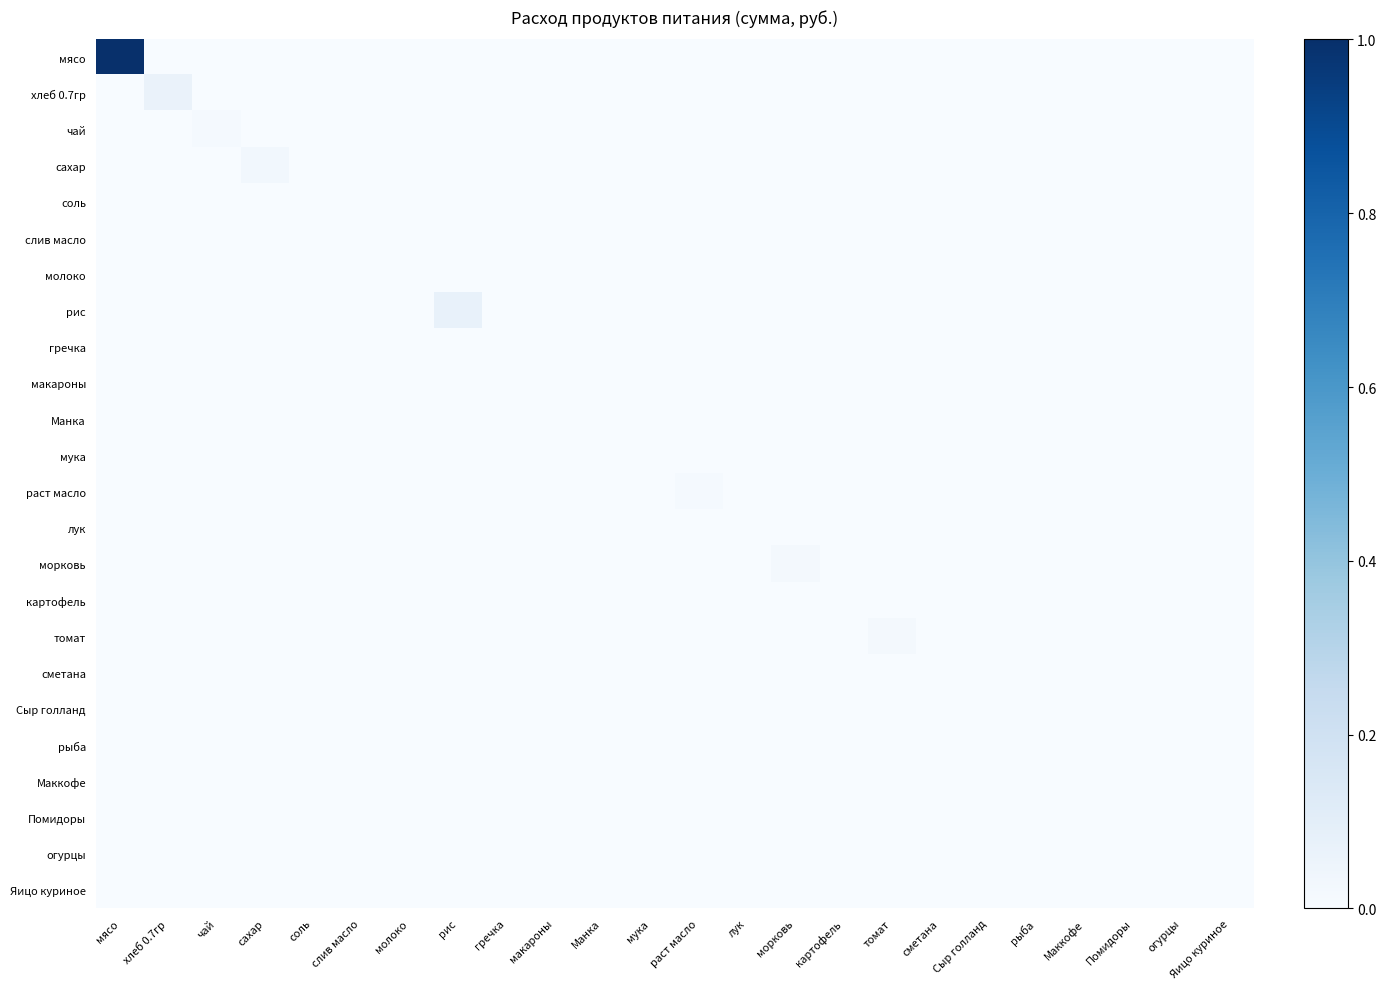

Reading right to left, list all the values displayed in this chart.

мясо: Яицо куриное=0.0	огурцы=0.0	Помидоры=0.0	Маккофе=0.0	рыба=0.0	Сыр голланд=0.0	сметана=0.0	томат=0.0	картофель=0.0	морковь=0.0	лук=0.0	раст масло=0.0	мука=0.0	Манка=0.0	макароны=0.0	гречка=0.0	рис=0.0	молоко=0.0	слив масло=0.0	соль=0.0	сахар=0.0	чай=0.0	хлеб 0.7гр=0.0	мясо=1.0
хлеб 0.7гр: Яицо куриное=0.0	огурцы=0.0	Помидоры=0.0	Маккофе=0.0	рыба=0.0	Сыр голланд=0.0	сметана=0.0	томат=0.0	картофель=0.0	морковь=0.0	лук=0.0	раст масло=0.0	мука=0.0	Манка=0.0	макароны=0.0	гречка=0.0	рис=0.0	молоко=0.0	слив масло=0.0	соль=0.0	сахар=0.0	чай=0.0	хлеб 0.7гр=0.1	мясо=0.0
чай: Яицо куриное=0.0	огурцы=0.0	Помидоры=0.0	Маккофе=0.0	рыба=0.0	Сыр голланд=0.0	сметана=0.0	томат=0.0	картофель=0.0	морковь=0.0	лук=0.0	раст масло=0.0	мука=0.0	Манка=0.0	макароны=0.0	гречка=0.0	рис=0.0	молоко=0.0	слив масло=0.0	соль=0.0	сахар=0.0	чай=0.0	хлеб 0.7гр=0.0	мясо=0.0
сахар: Яицо куриное=0.0	огурцы=0.0	Помидоры=0.0	Маккофе=0.0	рыба=0.0	Сыр голланд=0.0	сметана=0.0	томат=0.0	картофель=0.0	морковь=0.0	лук=0.0	раст масло=0.0	мука=0.0	Манка=0.0	макароны=0.0	гречка=0.0	рис=0.0	молоко=0.0	слив масло=0.0	соль=0.0	сахар=0.0	чай=0.0	хлеб 0.7гр=0.0	мясо=0.0
соль: Яицо куриное=0.0	огурцы=0.0	Помидоры=0.0	Маккофе=0.0	рыба=0.0	Сыр голланд=0.0	сметана=0.0	томат=0.0	картофель=0.0	морковь=0.0	лук=0.0	раст масло=0.0	мука=0.0	Манка=0.0	макароны=0.0	гречка=0.0	рис=0.0	молоко=0.0	слив масло=0.0	соль=0.0	сахар=0.0	чай=0.0	хлеб 0.7гр=0.0	мясо=0.0
слив масло: Яицо куриное=0.0	огурцы=0.0	Помидоры=0.0	Маккофе=0.0	рыба=0.0	Сыр голланд=0.0	сметана=0.0	томат=0.0	картофель=0.0	морковь=0.0	лук=0.0	раст масло=0.0	мука=0.0	Манка=0.0	макароны=0.0	гречка=0.0	рис=0.0	молоко=0.0	слив масло=0.0	соль=0.0	сахар=0.0	чай=0.0	хлеб 0.7гр=0.0	мясо=0.0
молоко: Яицо куриное=0.0	огурцы=0.0	Помидоры=0.0	Маккофе=0.0	рыба=0.0	Сыр голланд=0.0	сметана=0.0	томат=0.0	картофель=0.0	морковь=0.0	лук=0.0	раст масло=0.0	мука=0.0	Манка=0.0	макароны=0.0	гречка=0.0	рис=0.0	молоко=0.0	слив масло=0.0	соль=0.0	сахар=0.0	чай=0.0	хлеб 0.7гр=0.0	мясо=0.0
рис: Яицо куриное=0.0	огурцы=0.0	Помидоры=0.0	Маккофе=0.0	рыба=0.0	Сыр голланд=0.0	сметана=0.0	томат=0.0	картофель=0.0	морковь=0.0	лук=0.0	раст масло=0.0	мука=0.0	Манка=0.0	макароны=0.0	гречка=0.0	рис=0.1	молоко=0.0	слив масло=0.0	соль=0.0	сахар=0.0	чай=0.0	хлеб 0.7гр=0.0	мясо=0.0
гречка: Яицо куриное=0.0	огурцы=0.0	Помидоры=0.0	Маккофе=0.0	рыба=0.0	Сыр голланд=0.0	сметана=0.0	томат=0.0	картофель=0.0	морковь=0.0	лук=0.0	раст масло=0.0	мука=0.0	Манка=0.0	макароны=0.0	гречка=0.0	рис=0.0	молоко=0.0	слив масло=0.0	соль=0.0	сахар=0.0	чай=0.0	хлеб 0.7гр=0.0	мясо=0.0
макароны: Яицо куриное=0.0	огурцы=0.0	Помидоры=0.0	Маккофе=0.0	рыба=0.0	Сыр голланд=0.0	сметана=0.0	томат=0.0	картофель=0.0	морковь=0.0	лук=0.0	раст масло=0.0	мука=0.0	Манка=0.0	макароны=0.0	гречка=0.0	рис=0.0	молоко=0.0	слив масло=0.0	соль=0.0	сахар=0.0	чай=0.0	хлеб 0.7гр=0.0	мясо=0.0
Манка: Яицо куриное=0.0	огурцы=0.0	Помидоры=0.0	Маккофе=0.0	рыба=0.0	Сыр голланд=0.0	сметана=0.0	томат=0.0	картофель=0.0	морковь=0.0	лук=0.0	раст масло=0.0	мука=0.0	Манка=0.0	макароны=0.0	гречка=0.0	рис=0.0	молоко=0.0	слив масло=0.0	соль=0.0	сахар=0.0	чай=0.0	хлеб 0.7гр=0.0	мясо=0.0
мука: Яицо куриное=0.0	огурцы=0.0	Помидоры=0.0	Маккофе=0.0	рыба=0.0	Сыр голланд=0.0	сметана=0.0	томат=0.0	картофель=0.0	морковь=0.0	лук=0.0	раст масло=0.0	мука=0.0	Манка=0.0	макароны=0.0	гречка=0.0	рис=0.0	молоко=0.0	слив масло=0.0	соль=0.0	сахар=0.0	чай=0.0	хлеб 0.7гр=0.0	мясо=0.0
раст масло: Яицо куриное=0.0	огурцы=0.0	Помидоры=0.0	Маккофе=0.0	рыба=0.0	Сыр голланд=0.0	сметана=0.0	томат=0.0	картофель=0.0	морковь=0.0	лук=0.0	раст масло=0.0	мука=0.0	Манка=0.0	макароны=0.0	гречка=0.0	рис=0.0	молоко=0.0	слив масло=0.0	соль=0.0	сахар=0.0	чай=0.0	хлеб 0.7гр=0.0	мясо=0.0
лук: Яицо куриное=0.0	огурцы=0.0	Помидоры=0.0	Маккофе=0.0	рыба=0.0	Сыр голланд=0.0	сметана=0.0	томат=0.0	картофель=0.0	морковь=0.0	лук=0.0	раст масло=0.0	мука=0.0	Манка=0.0	макароны=0.0	гречка=0.0	рис=0.0	молоко=0.0	слив масло=0.0	соль=0.0	сахар=0.0	чай=0.0	хлеб 0.7гр=0.0	мясо=0.0
морковь: Яицо куриное=0.0	огурцы=0.0	Помидоры=0.0	Маккофе=0.0	рыба=0.0	Сыр голланд=0.0	сметана=0.0	томат=0.0	картофель=0.0	морковь=0.0	лук=0.0	раст масло=0.0	мука=0.0	Манка=0.0	макароны=0.0	гречка=0.0	рис=0.0	молоко=0.0	слив масло=0.0	соль=0.0	сахар=0.0	чай=0.0	хлеб 0.7гр=0.0	мясо=0.0
картофель: Яицо куриное=0.0	огурцы=0.0	Помидоры=0.0	Маккофе=0.0	рыба=0.0	Сыр голланд=0.0	сметана=0.0	томат=0.0	картофель=0.0	морковь=0.0	лук=0.0	раст масло=0.0	мука=0.0	Манка=0.0	макароны=0.0	гречка=0.0	рис=0.0	молоко=0.0	слив масло=0.0	соль=0.0	сахар=0.0	чай=0.0	хлеб 0.7гр=0.0	мясо=0.0
томат: Яицо куриное=0.0	огурцы=0.0	Помидоры=0.0	Маккофе=0.0	рыба=0.0	Сыр голланд=0.0	сметана=0.0	томат=0.0	картофель=0.0	морковь=0.0	лук=0.0	раст масло=0.0	мука=0.0	Манка=0.0	макароны=0.0	гречка=0.0	рис=0.0	молоко=0.0	слив масло=0.0	соль=0.0	сахар=0.0	чай=0.0	хлеб 0.7гр=0.0	мясо=0.0
сметана: Яицо куриное=0.0	огурцы=0.0	Помидоры=0.0	Маккофе=0.0	рыба=0.0	Сыр голланд=0.0	сметана=0.0	томат=0.0	картофель=0.0	морковь=0.0	лук=0.0	раст масло=0.0	мука=0.0	Манка=0.0	макароны=0.0	гречка=0.0	рис=0.0	молоко=0.0	слив масло=0.0	соль=0.0	сахар=0.0	чай=0.0	хлеб 0.7гр=0.0	мясо=0.0
Сыр голланд: Яицо куриное=0.0	огурцы=0.0	Помидоры=0.0	Маккофе=0.0	рыба=0.0	Сыр голланд=0.0	сметана=0.0	томат=0.0	картофель=0.0	морковь=0.0	лук=0.0	раст масло=0.0	мука=0.0	Манка=0.0	макароны=0.0	гречка=0.0	рис=0.0	молоко=0.0	слив масло=0.0	соль=0.0	сахар=0.0	чай=0.0	хлеб 0.7гр=0.0	мясо=0.0
рыба: Яицо куриное=0.0	огурцы=0.0	Помидоры=0.0	Маккофе=0.0	рыба=0.0	Сыр голланд=0.0	сметана=0.0	томат=0.0	картофель=0.0	морковь=0.0	лук=0.0	раст масло=0.0	мука=0.0	Манка=0.0	макароны=0.0	гречка=0.0	рис=0.0	молоко=0.0	слив масло=0.0	соль=0.0	сахар=0.0	чай=0.0	хлеб 0.7гр=0.0	мясо=0.0
Маккофе: Яицо куриное=0.0	огурцы=0.0	Помидоры=0.0	Маккофе=0.0	рыба=0.0	Сыр голланд=0.0	сметана=0.0	томат=0.0	картофель=0.0	морковь=0.0	лук=0.0	раст масло=0.0	мука=0.0	Манка=0.0	макароны=0.0	гречка=0.0	рис=0.0	молоко=0.0	слив масло=0.0	соль=0.0	сахар=0.0	чай=0.0	хлеб 0.7гр=0.0	мясо=0.0
Помидоры: Яицо куриное=0.0	огурцы=0.0	Помидоры=0.0	Маккофе=0.0	рыба=0.0	Сыр голланд=0.0	сметана=0.0	томат=0.0	картофель=0.0	морковь=0.0	лук=0.0	раст масло=0.0	мука=0.0	Манка=0.0	макароны=0.0	гречка=0.0	рис=0.0	молоко=0.0	слив масло=0.0	соль=0.0	сахар=0.0	чай=0.0	хлеб 0.7гр=0.0	мясо=0.0
огурцы: Яицо куриное=0.0	огурцы=0.0	Помидоры=0.0	Маккофе=0.0	рыба=0.0	Сыр голланд=0.0	сметана=0.0	томат=0.0	картофель=0.0	морковь=0.0	лук=0.0	раст масло=0.0	мука=0.0	Манка=0.0	макароны=0.0	гречка=0.0	рис=0.0	молоко=0.0	слив масло=0.0	соль=0.0	сахар=0.0	чай=0.0	хлеб 0.7гр=0.0	мясо=0.0
Яицо куриное: Яицо куриное=0.0	огурцы=0.0	Помидоры=0.0	Маккофе=0.0	рыба=0.0	Сыр голланд=0.0	сметана=0.0	томат=0.0	картофель=0.0	морковь=0.0	лук=0.0	раст масло=0.0	мука=0.0	Манка=0.0	макароны=0.0	гречка=0.0	рис=0.0	молоко=0.0	слив масло=0.0	соль=0.0	сахар=0.0	чай=0.0	хлеб 0.7гр=0.0	мясо=0.0